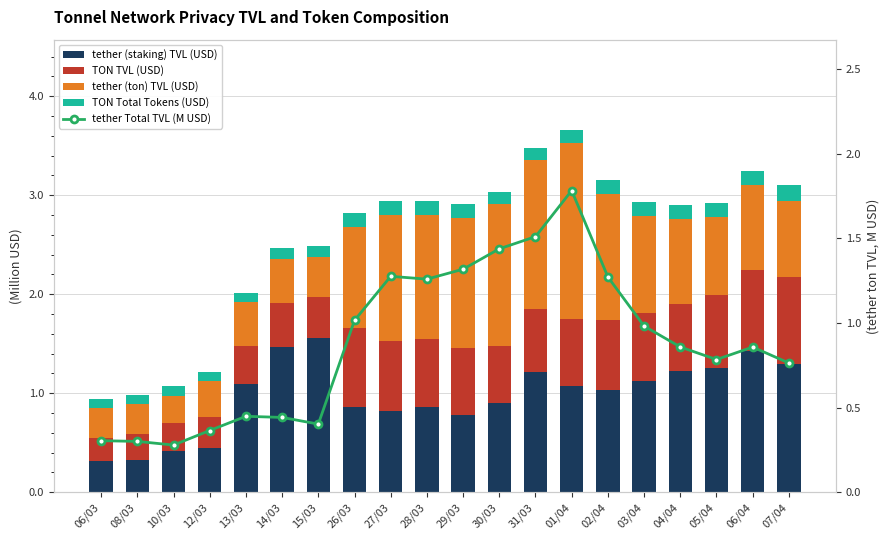

Which has a higher value, 06/03 or 27/03?

27/03